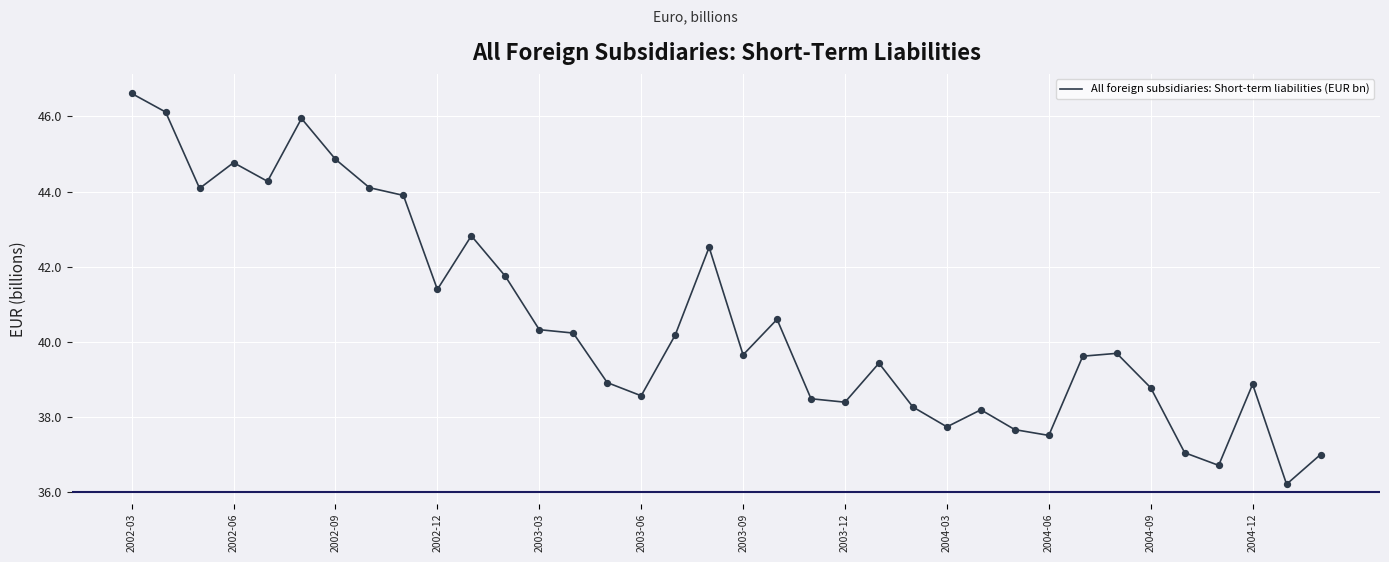

What is the difference between the maximum and minimum values?

10.4